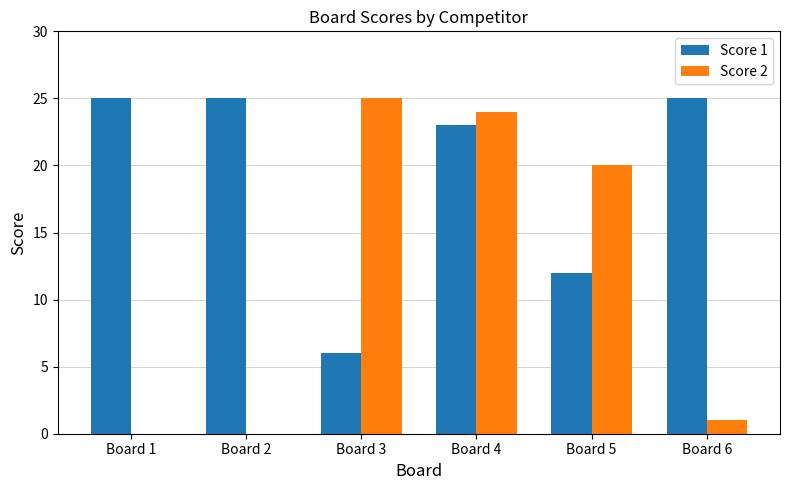

Reading left to right, list all the values displayed in this chart.

Score 1: 25	25	6	23	12	25
Score 2: 0	0	25	24	20	1